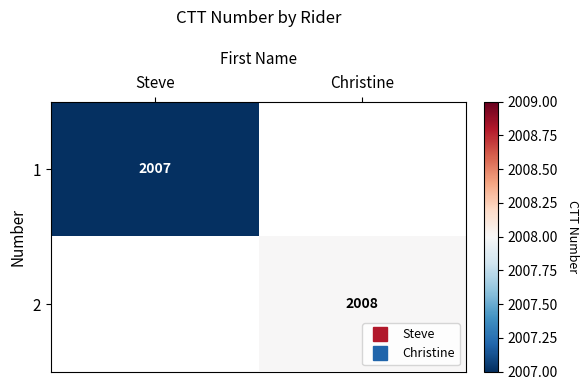

Count the number of categories in the chart.

2